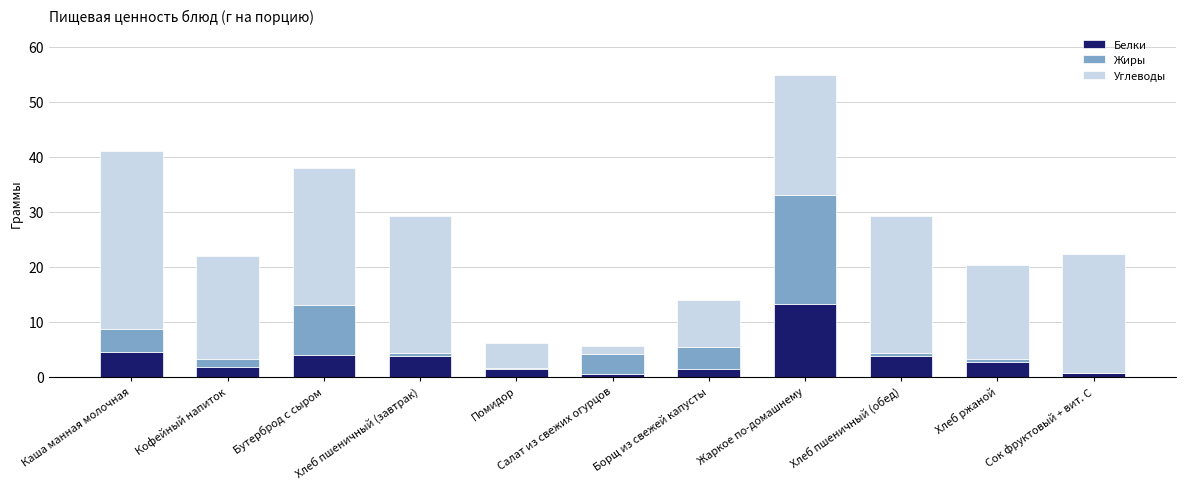

What is the highest value of the Белки series?

13.3